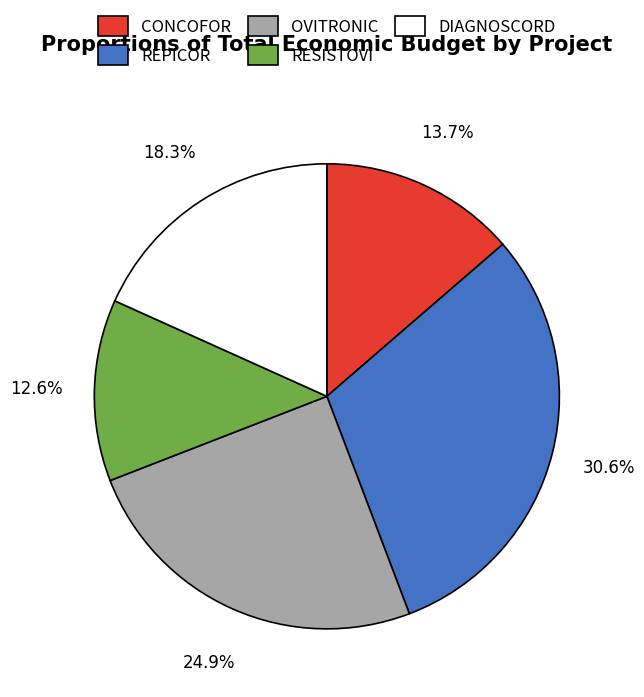

To the nearest percent, what is the difference between the RESISTOVI and CONCOFOR slice percentages?

1%